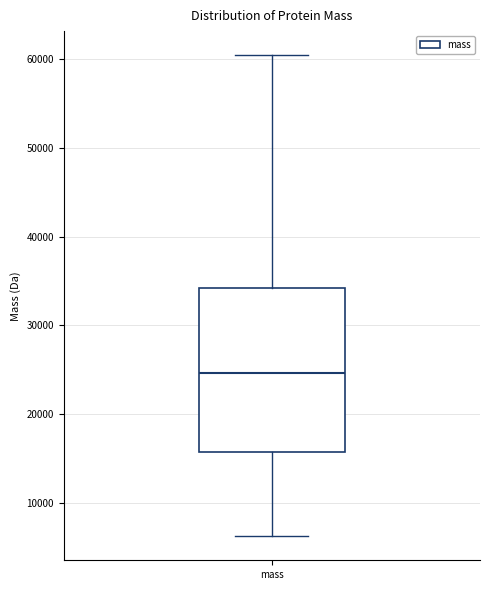

Transcribe this box plot: give where the median line is, the range the box spans, and where the two whiskers end, as read against the y-axis. The values are not printed on the chart, so give them approximately, as read against the axis.

median 25000, box 16000 to 34000, whiskers 6000 to 60000